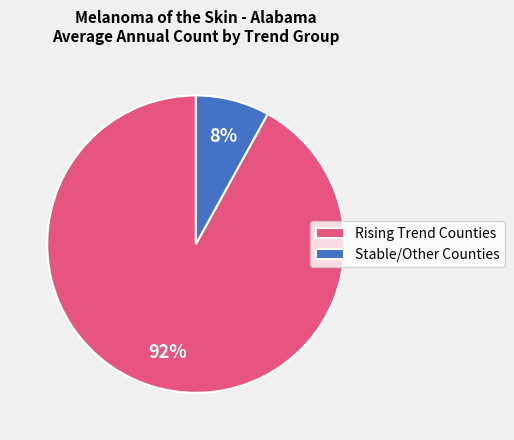

Count the number of slices in the pie.

2